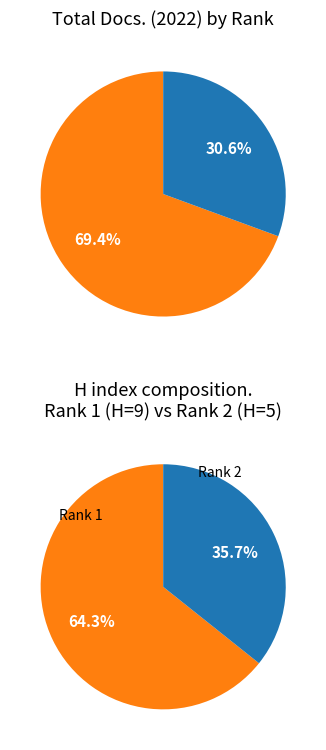

True or false: Annals of Hepato-Biliary-Pancreatic Surgery (Rank 1) accounts for 55% of the total.

False